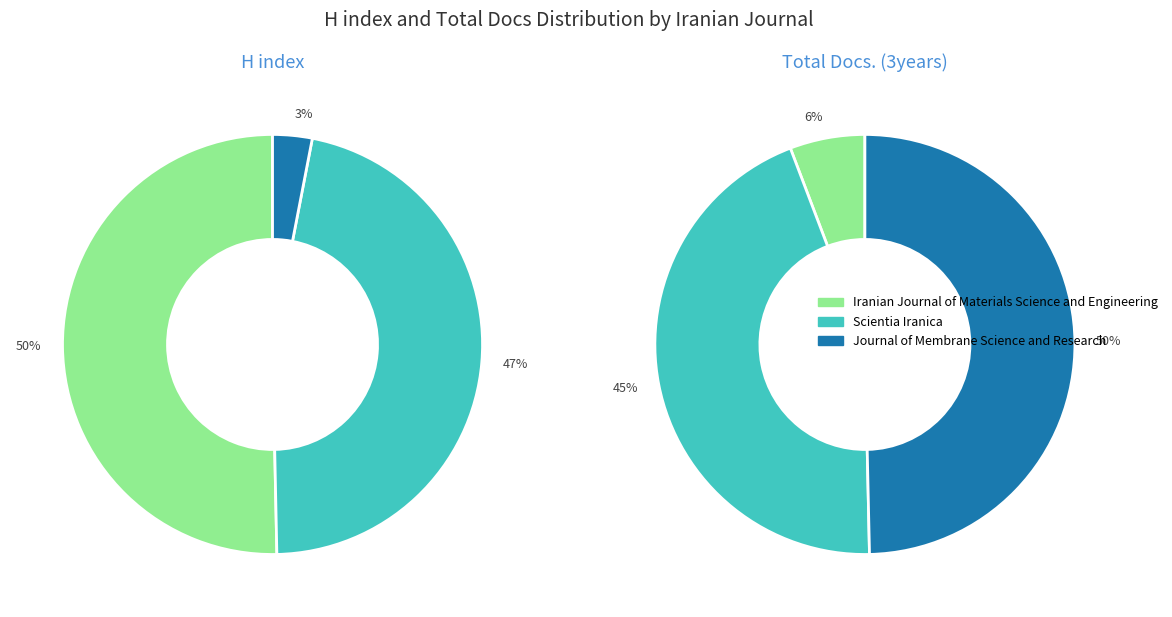

How many slices are in this pie chart?

3